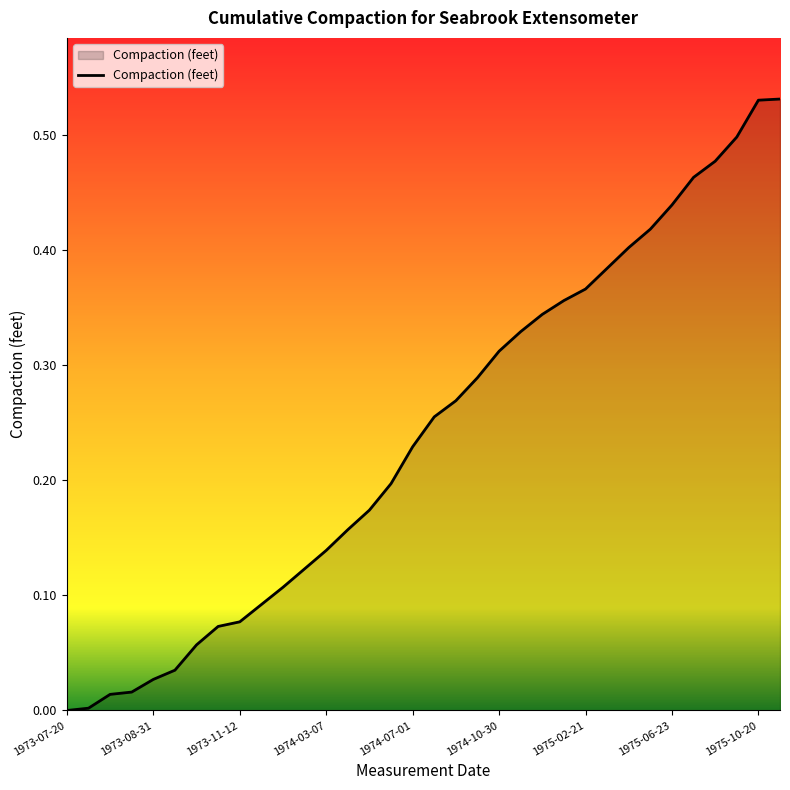

How many lines are shown in the chart?

1